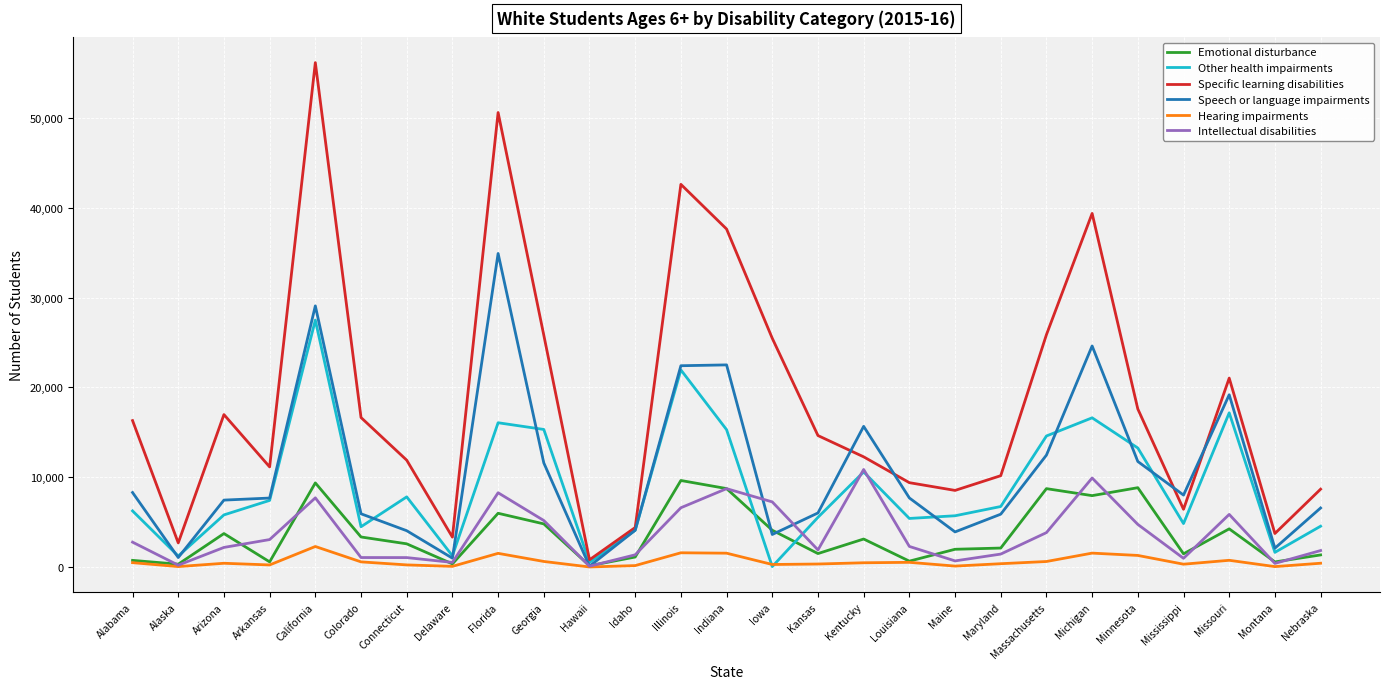

True or false: Other health impairments has a value of 5540 at Kansas.

True